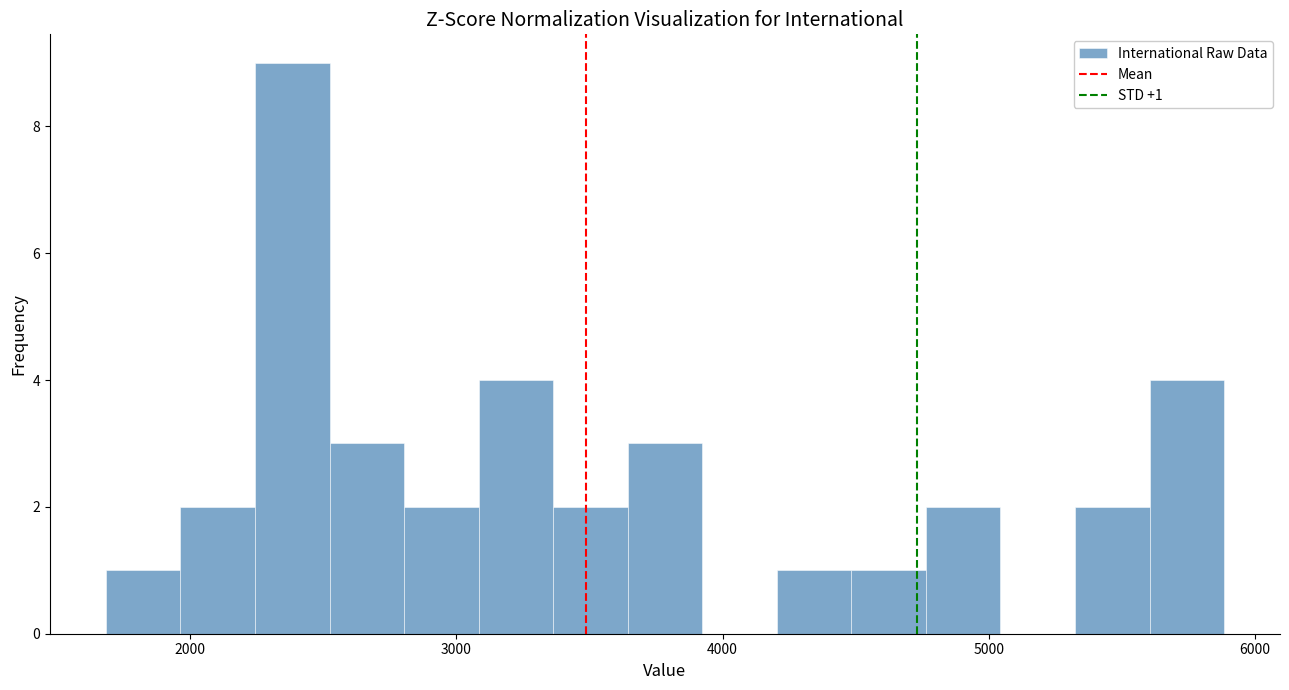

Around what value on the x-axis is the tallest bar? Give the approximate position of its centre, as read against the axis.

2400